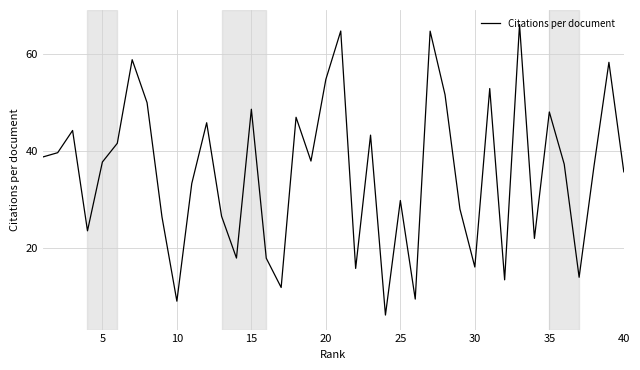

What is the greatest value displayed?

66.1